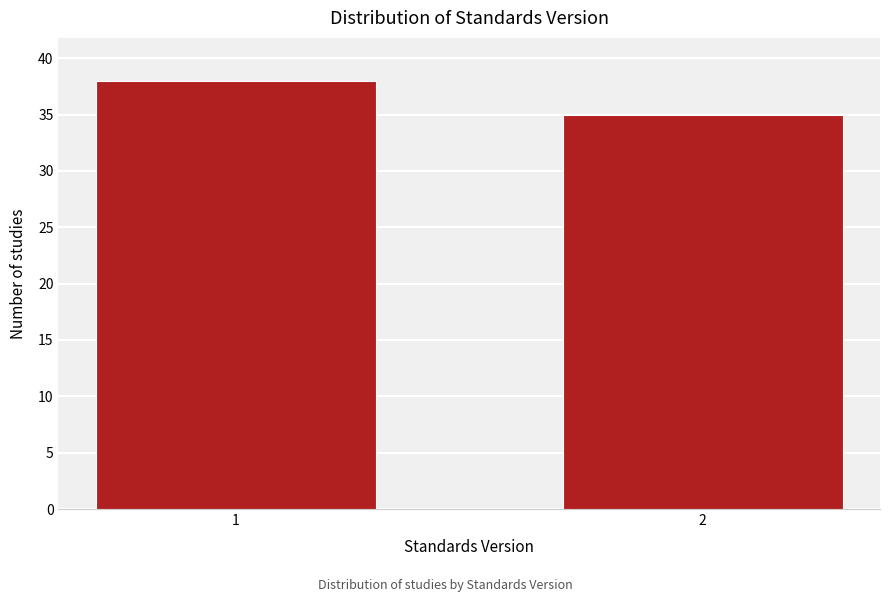

Reading left to right, what are all the values shown in this chart?

38	35